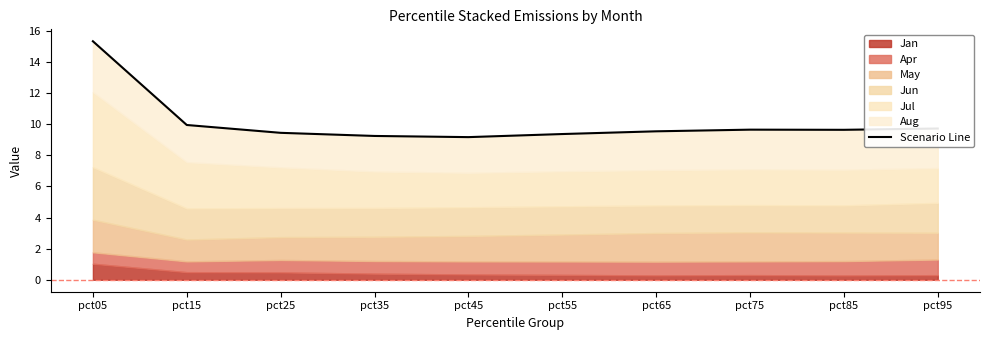

At which label is the value closest to 12?

pct15